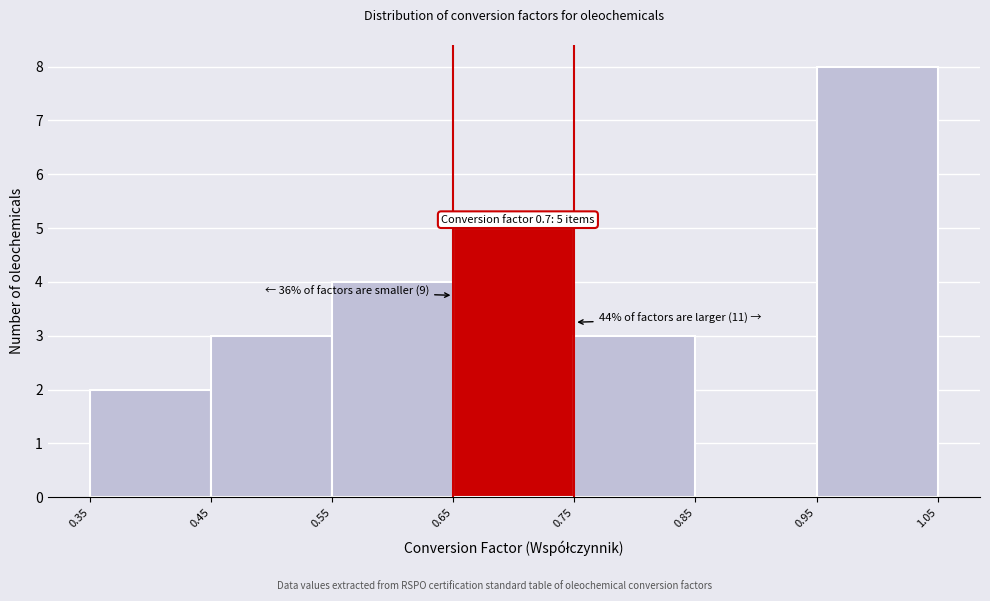

Over which range of the x-axis is the bar tallest?

0.95 to 1.05